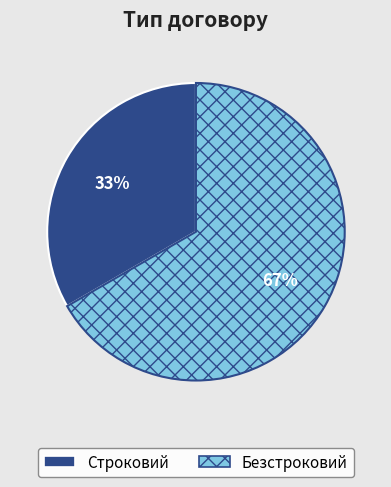

Do Строковий and Безстроковий together represent more than half of the pie?

Yes